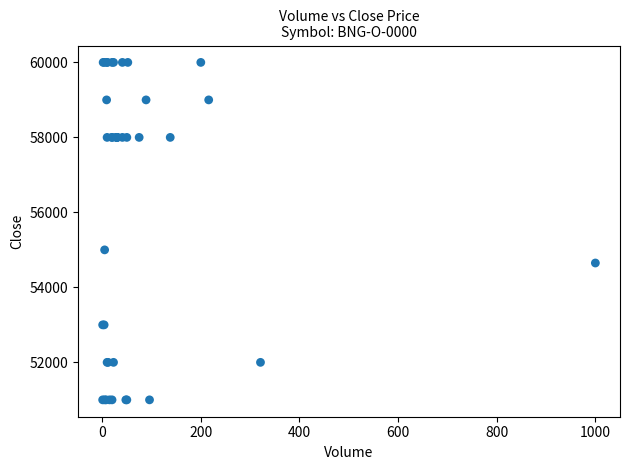

What Y value in the scatter plot is closest to 55500?

55000